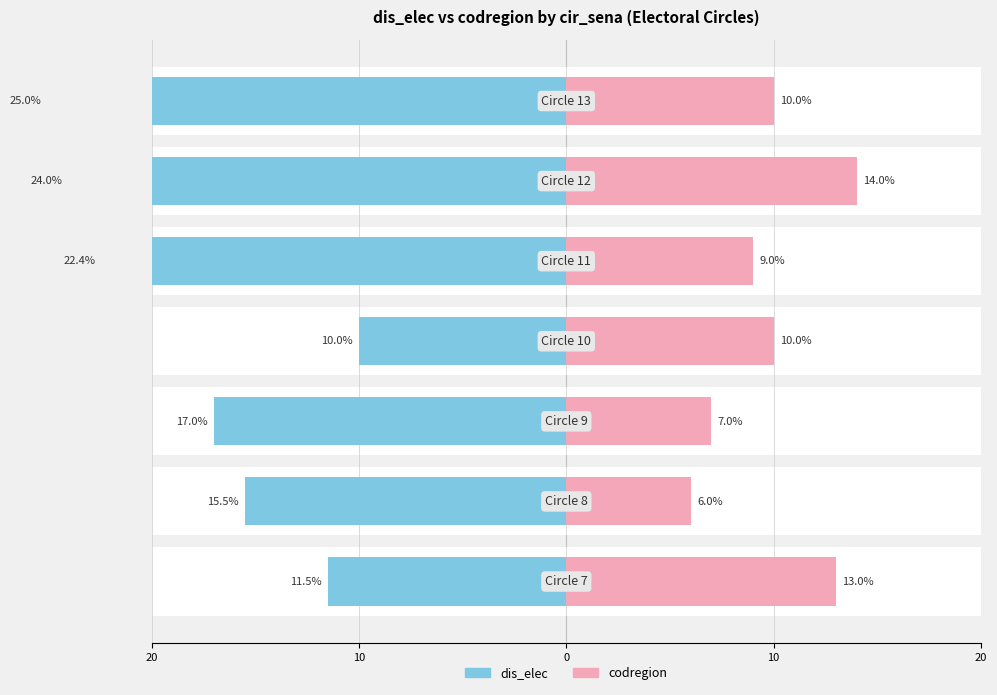

Reading right to left, what are all the values shown in this chart?

dis_elec (left): -25.0	-24.0	-22.4	-10.0	-17.0	-15.5	-11.5
codregion (right): 10.0	14.0	9.0	10.0	7.0	6.0	13.0